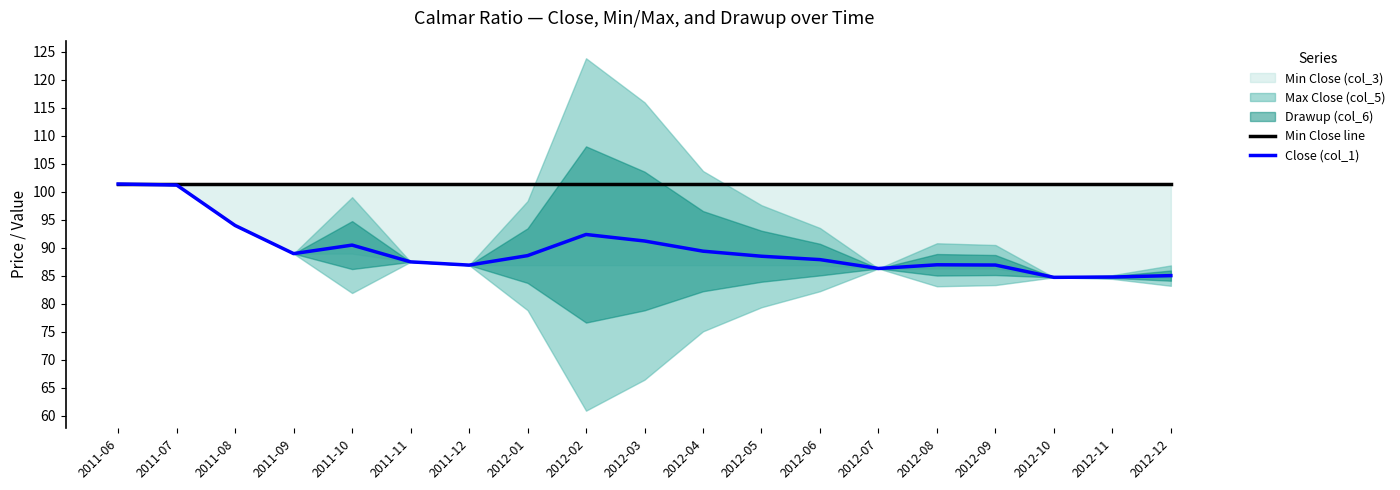

True or false: Close (col_1) has more than 2 interior local peaks.

True